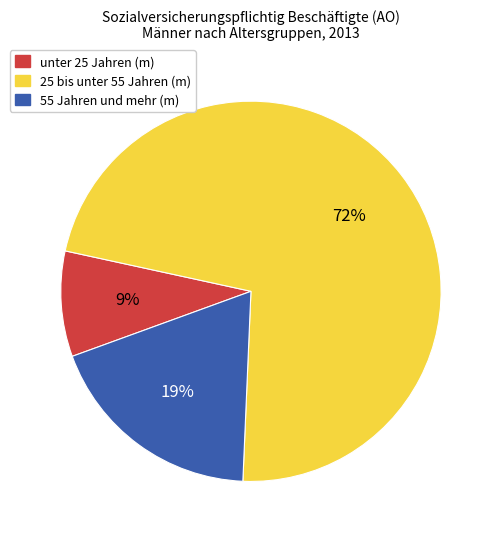

To the nearest percent, what is the difference between the largest and smallest slice percentages?

63%